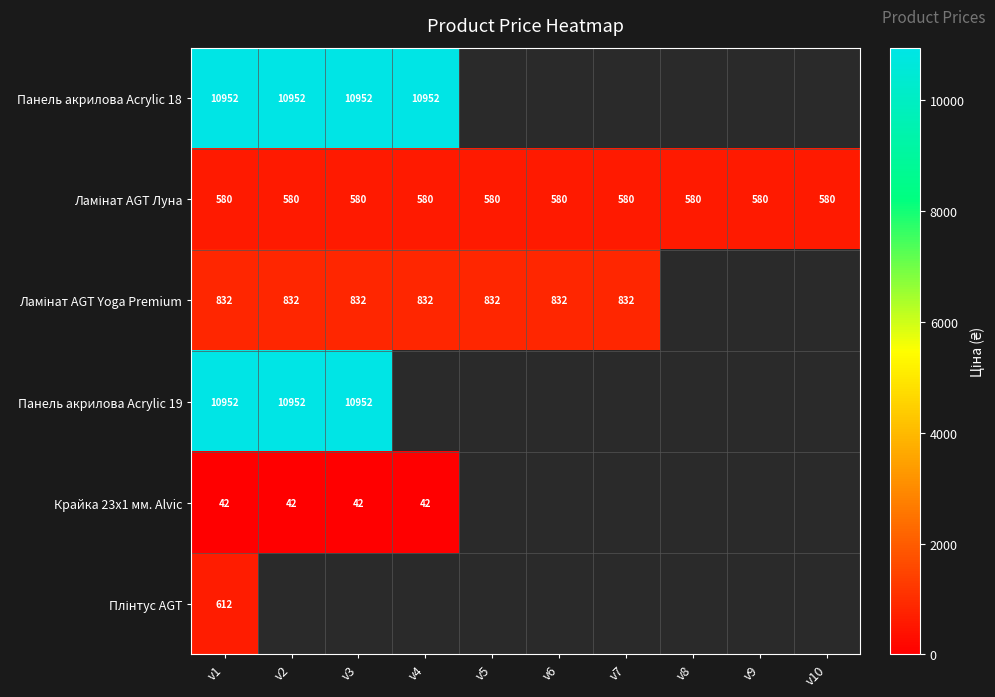

At which label is Ламінат AGT Луна closest to 580?

v1